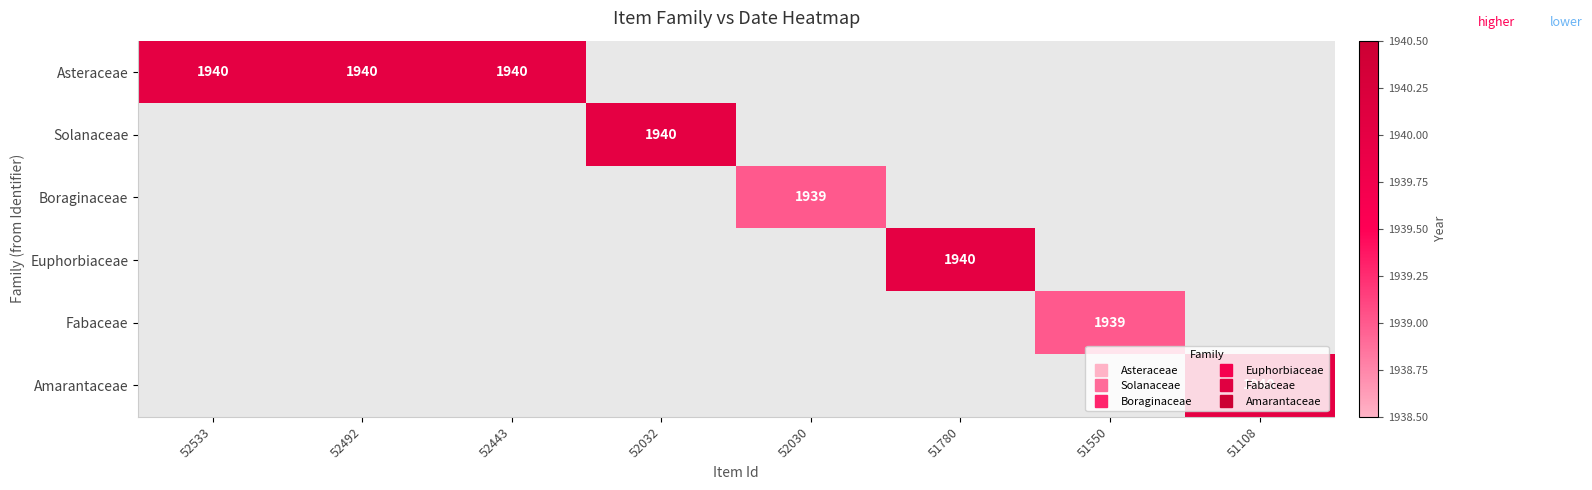

At how many categories does at least one series exceed 1939?

6